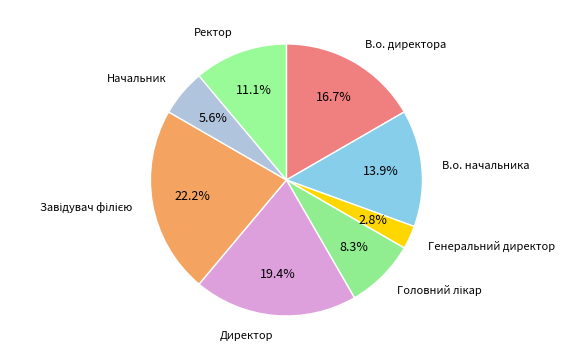

To the nearest percent, what is the difference between the largest and smallest slice percentages?

19%